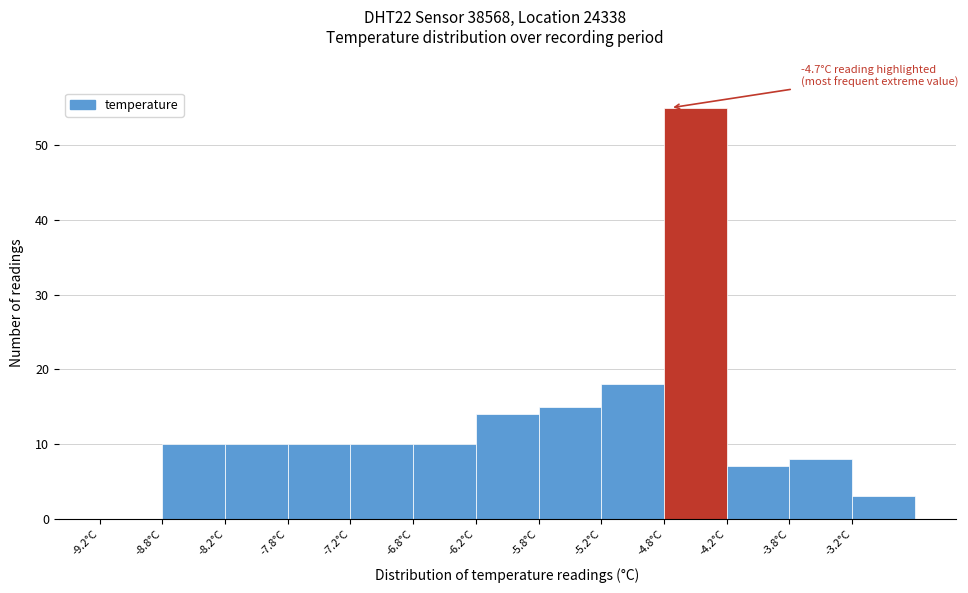

Over which range of the x-axis is the bar tallest?

-4.75 to -4.25